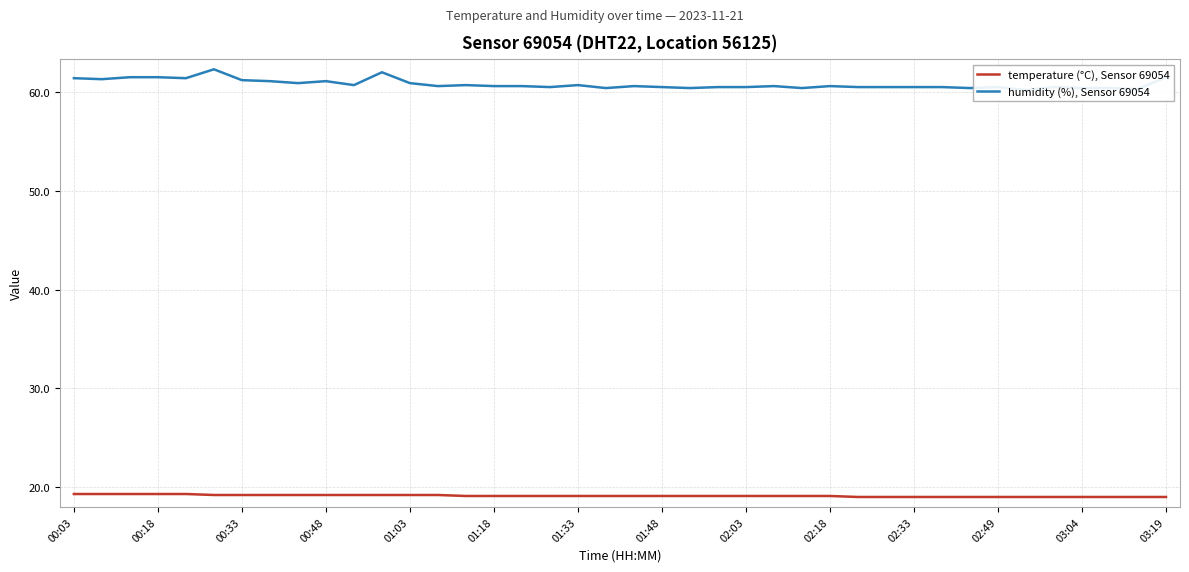

What is the highest value of the temperature (°C), Sensor 69054 series?

19.3